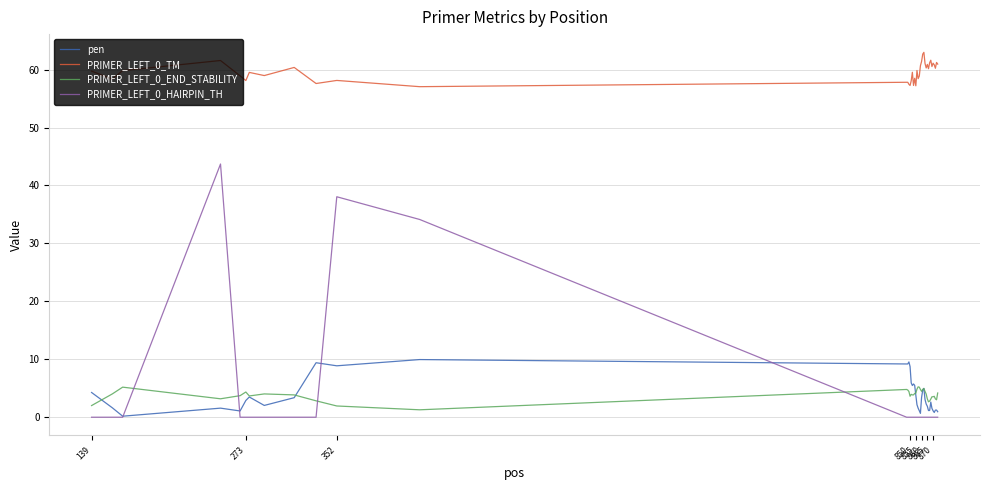

Which series has the largest range (max minus min)?

PRIMER_LEFT_0_HAIRPIN_TH